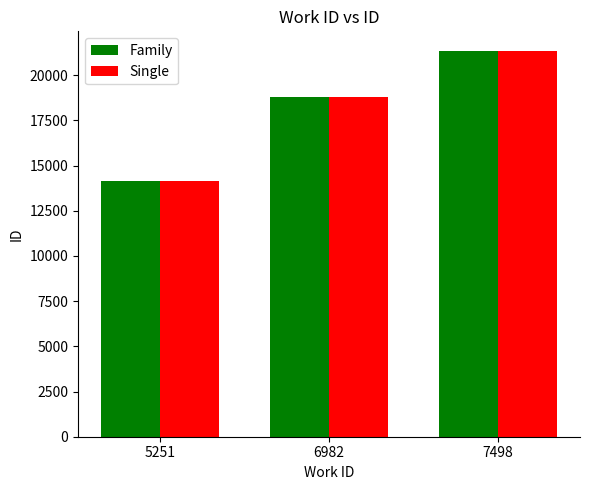

List the labels in order of Family value, largest first.

7498, 6982, 5251